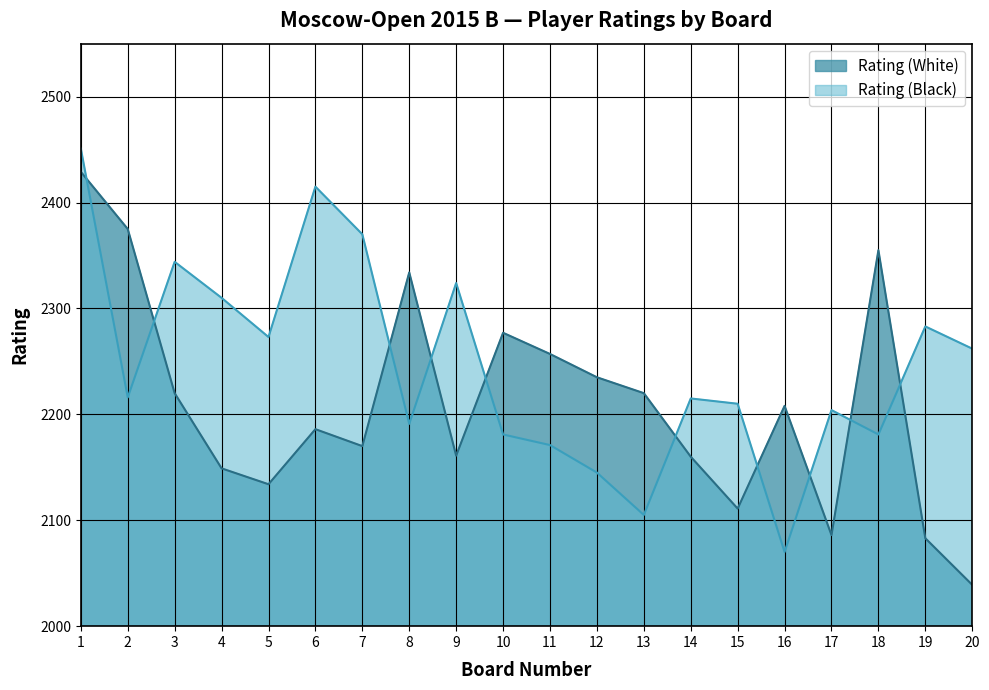

What is the difference between the second highest and second lowest values in the Rating (White) series?

292